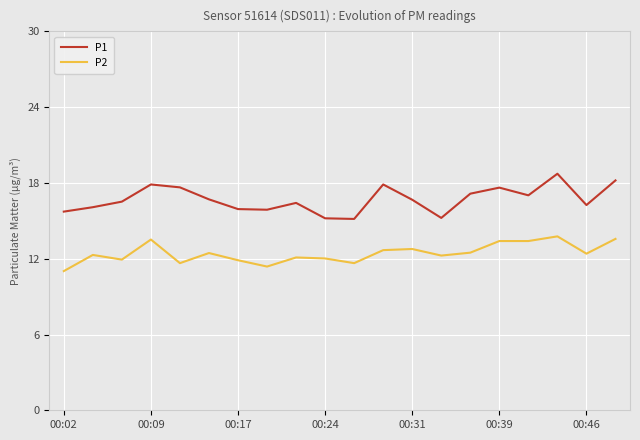

How many interior local peaks does the P1 series have?

5